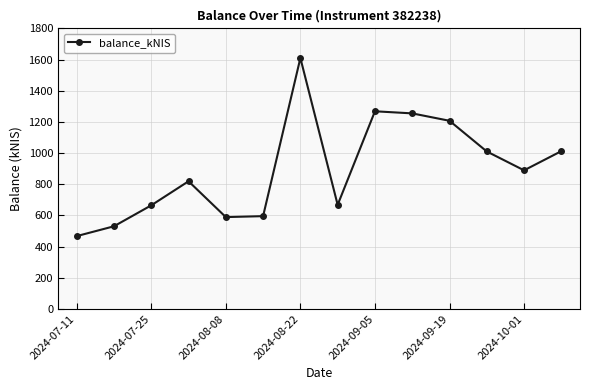

What is the minimum value shown in the chart?

467.2